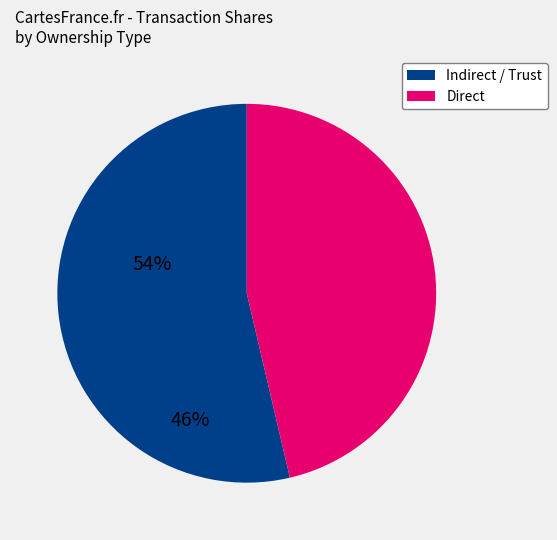

Rank the categories by value from lowest to highest.

Direct, Indirect / Trust